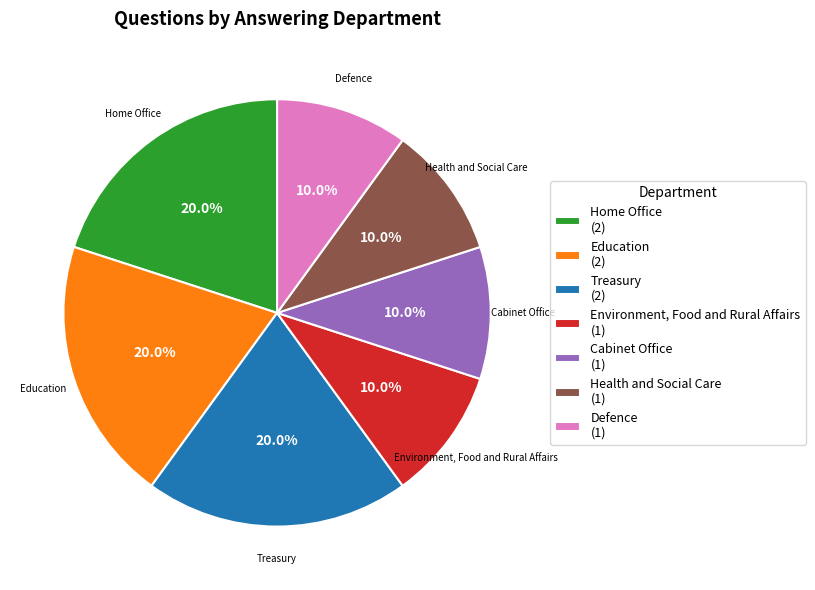

To the nearest percent, what is the difference between the largest and smallest slice percentages?

10%